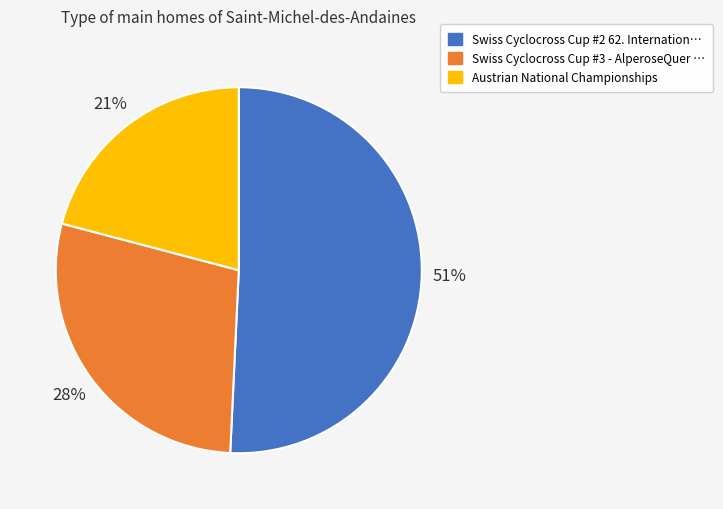

Combined, do Swiss Cyclocross Cup #3 and Austrian National Championships account for over 50%?

No